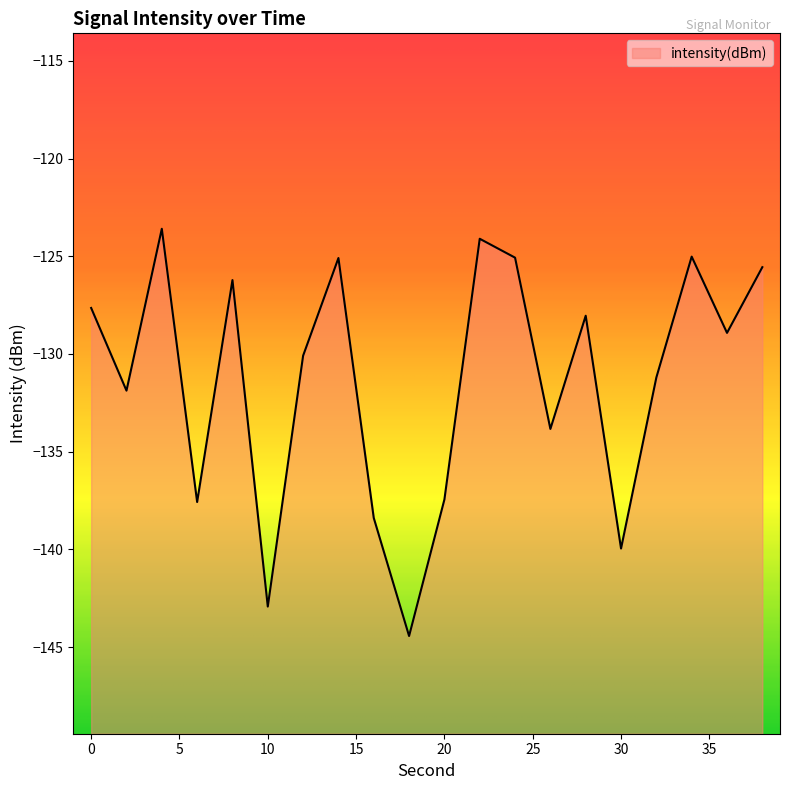

At which label does the data first exceed -128?

0